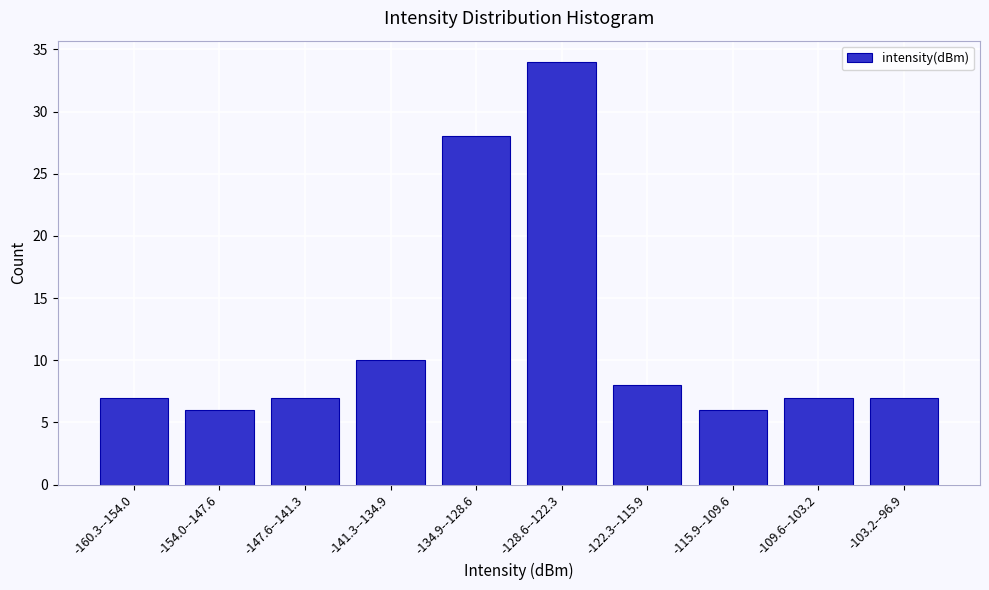

Reading left to right, extract all data points from this chart.

-160.3--154.0=7	-154.0--147.6=6	-147.6--141.3=7	-141.3--134.9=10	-134.9--128.6=28	-128.6--122.3=34	-122.3--115.9=8	-115.9--109.6=6	-109.6--103.2=7	-103.2--96.9=7